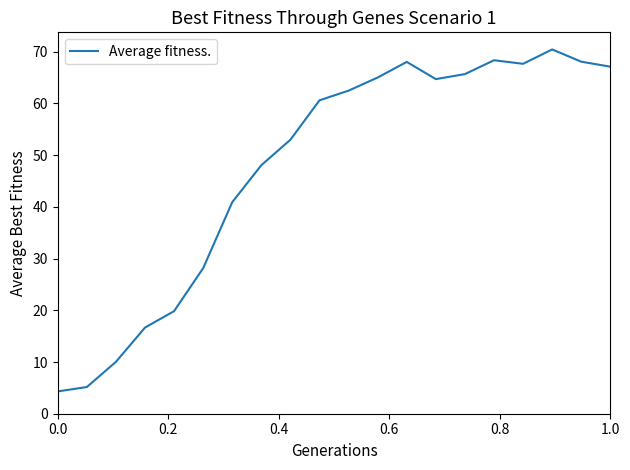

What is the sum of all values?

954.3